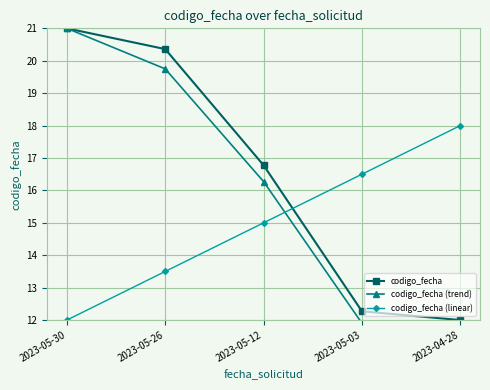

At which category does the chart reach its minimum across all series?

2023-04-28